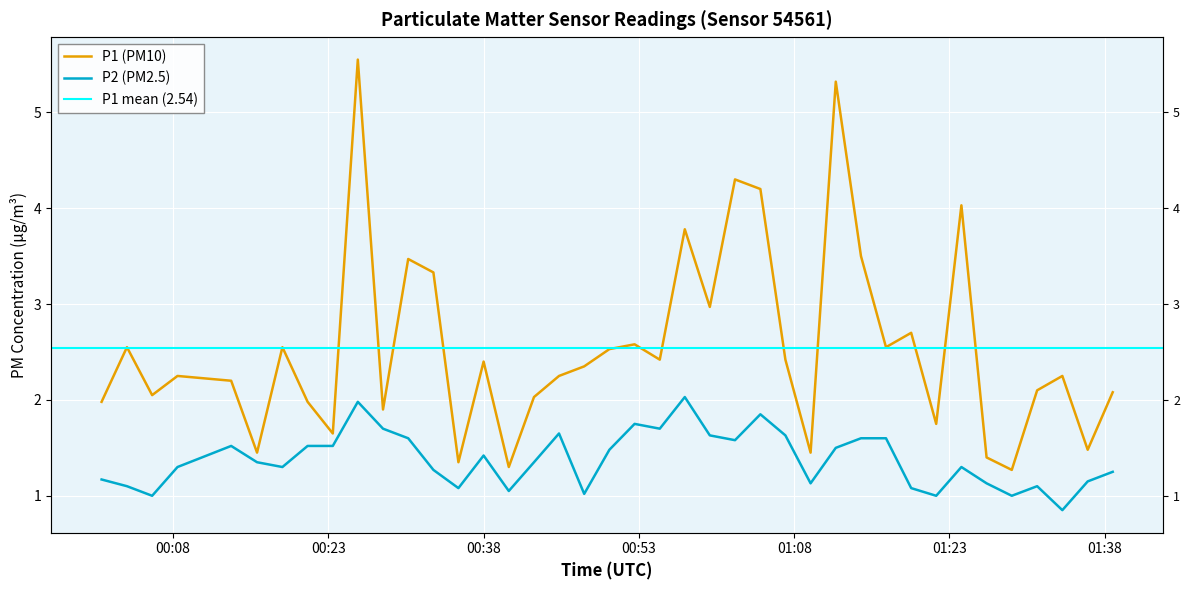

Reading right to left, transcribe all the data shown in this chart.

P1: 2.1	1.5	2.2	2.1	1.3	1.4	4.0	1.8	2.7	2.5	3.5	5.3	1.4	2.4	4.2	4.3	3.0	3.8	2.4	2.6	2.5	2.4	2.2	2.0	1.3	2.4	1.4	3.3	3.5	1.9	5.5	1.6	2.0	2.5	1.4	2.2	2.2	2.0	2.5	2.0
P2: 1.2	1.1	0.8	1.1	1.0	1.1	1.3	1.0	1.1	1.6	1.6	1.5	1.1	1.6	1.9	1.6	1.6	2.0	1.7	1.8	1.5	1.0	1.6	1.4	1.1	1.4	1.1	1.3	1.6	1.7	2.0	1.5	1.5	1.3	1.4	1.5	1.3	1.0	1.1	1.2